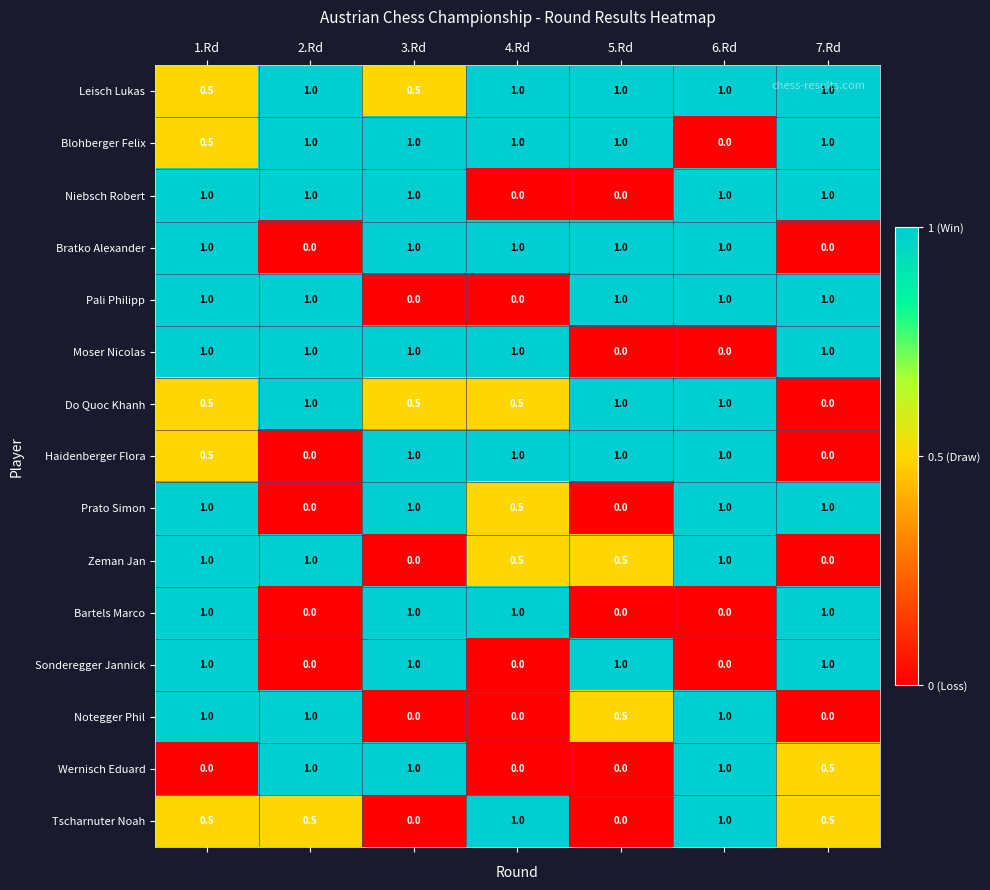

What is the approximate value of Blohberger Felix at 2.Rd?

1.0